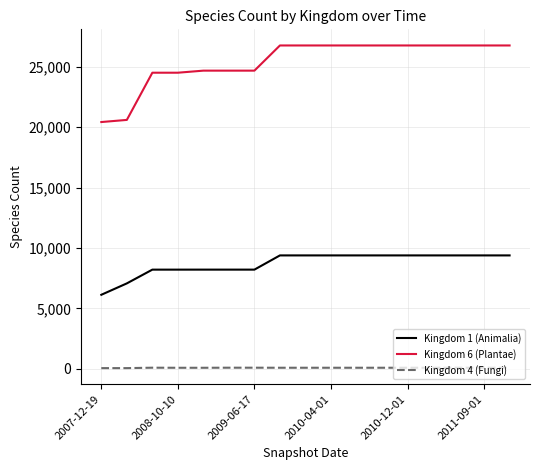

Does the chart display data point markers on the line(s)?

No